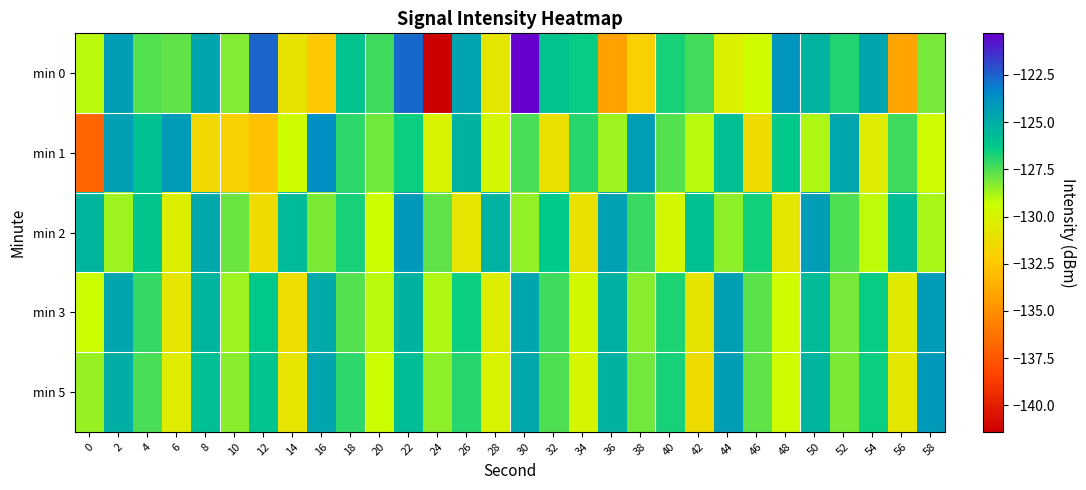

Which series changed the most between 16 and 44?

min 0